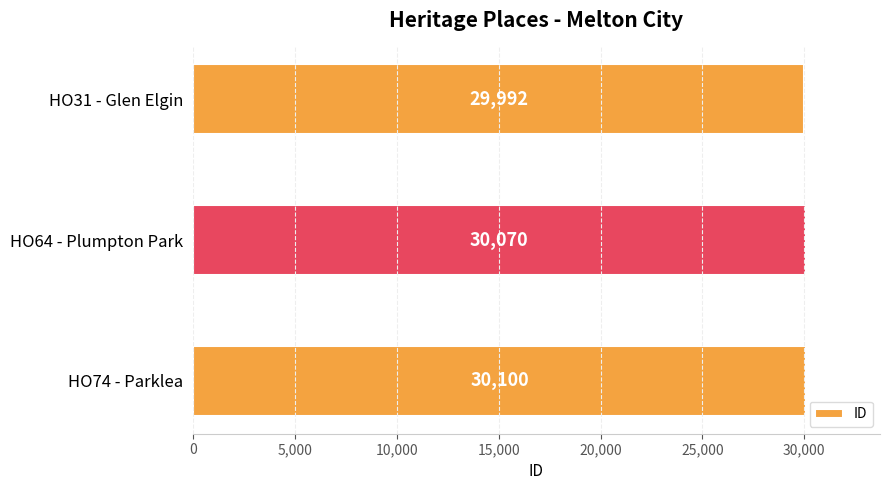

What is the label of the 1st bar from the top?

HO31 - Glen Elgin